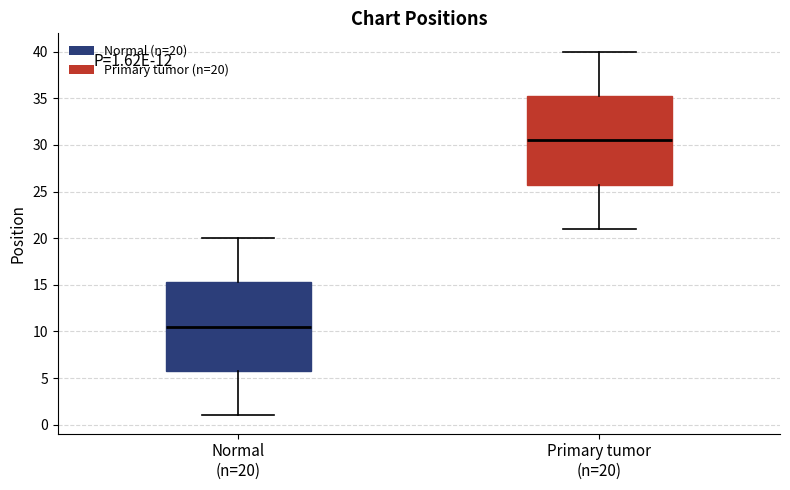

Which box's median line is the highest?

Primary tumor (n=20)